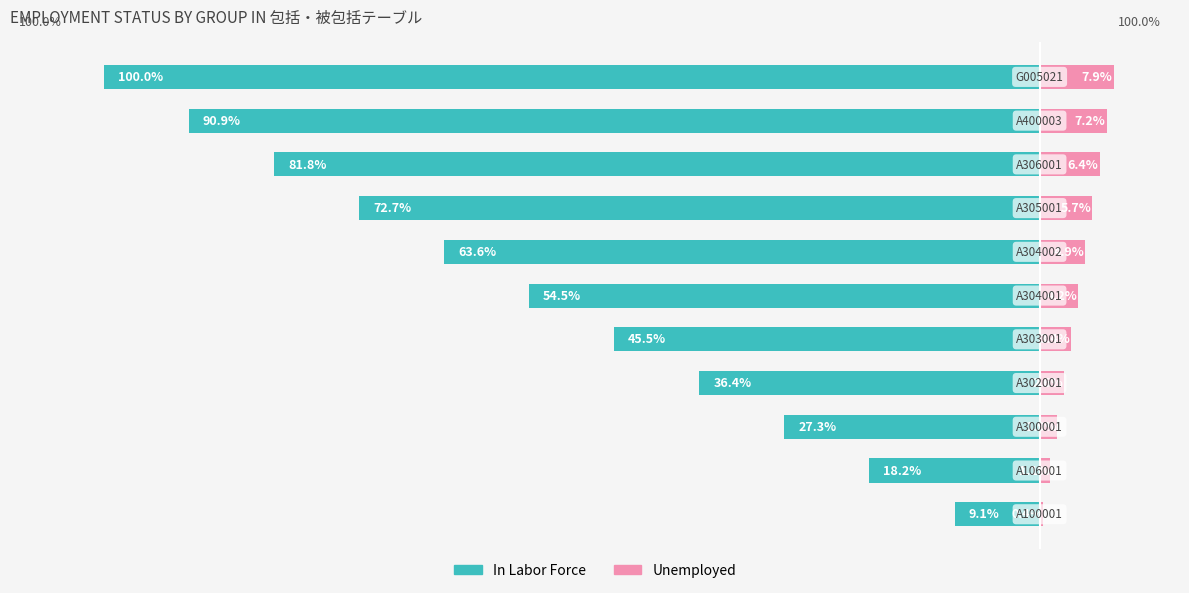

Read the Unemployed value at 5.

4.2